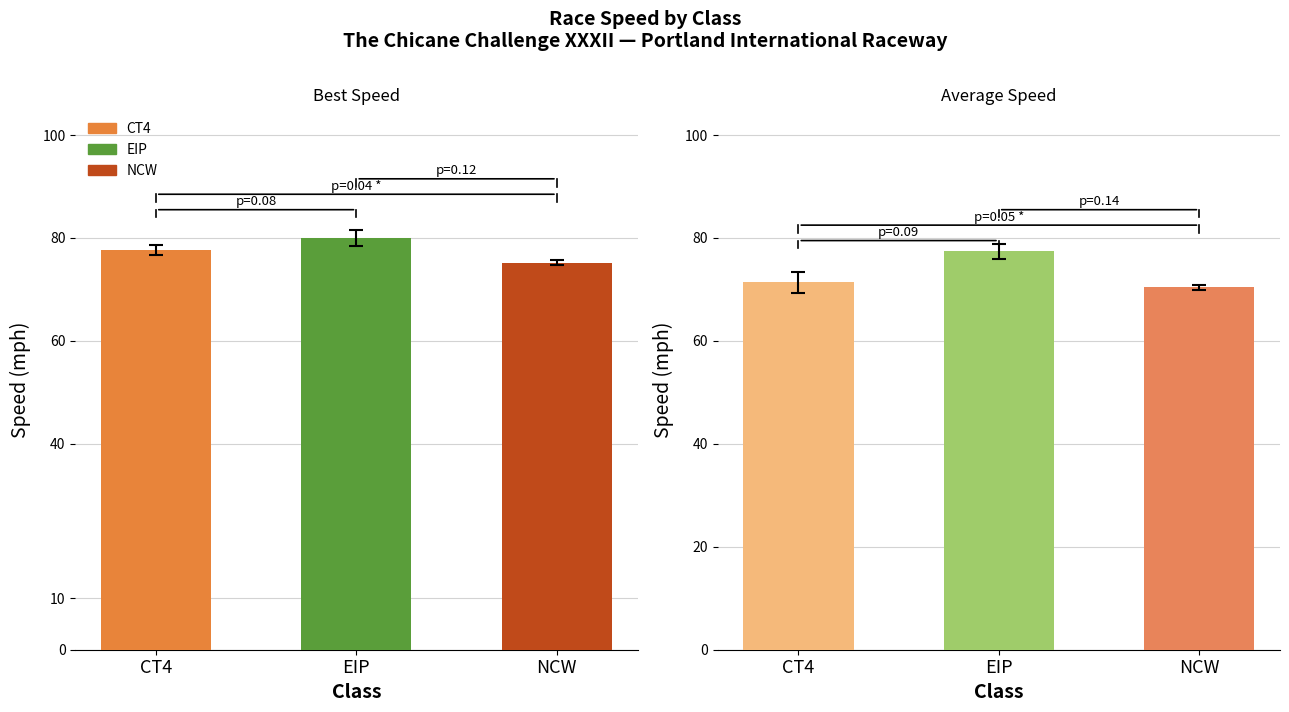

At which label does the data first exceed 77?

CT4